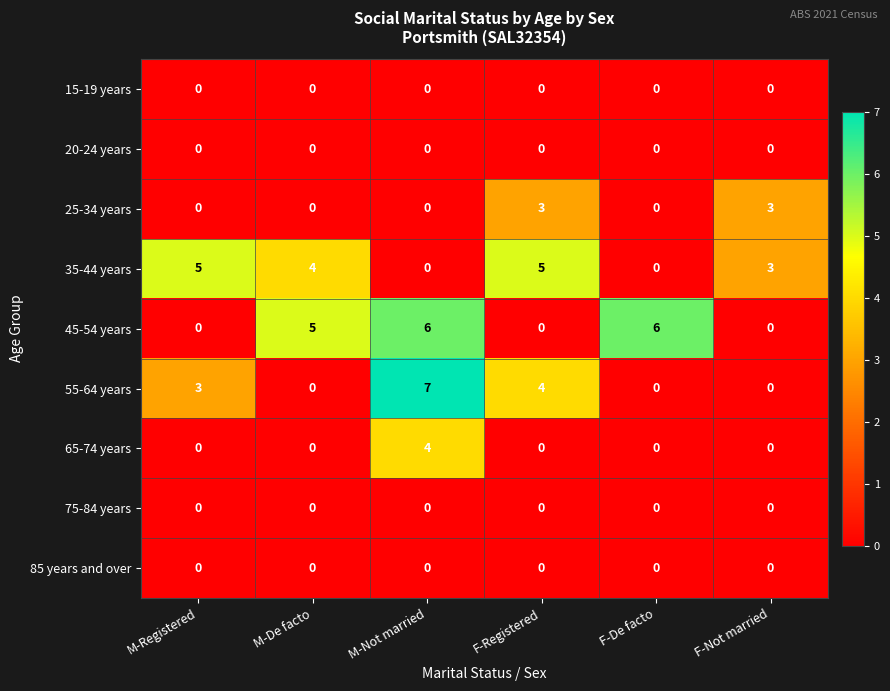

What is the total value across all series at M-De facto?

9